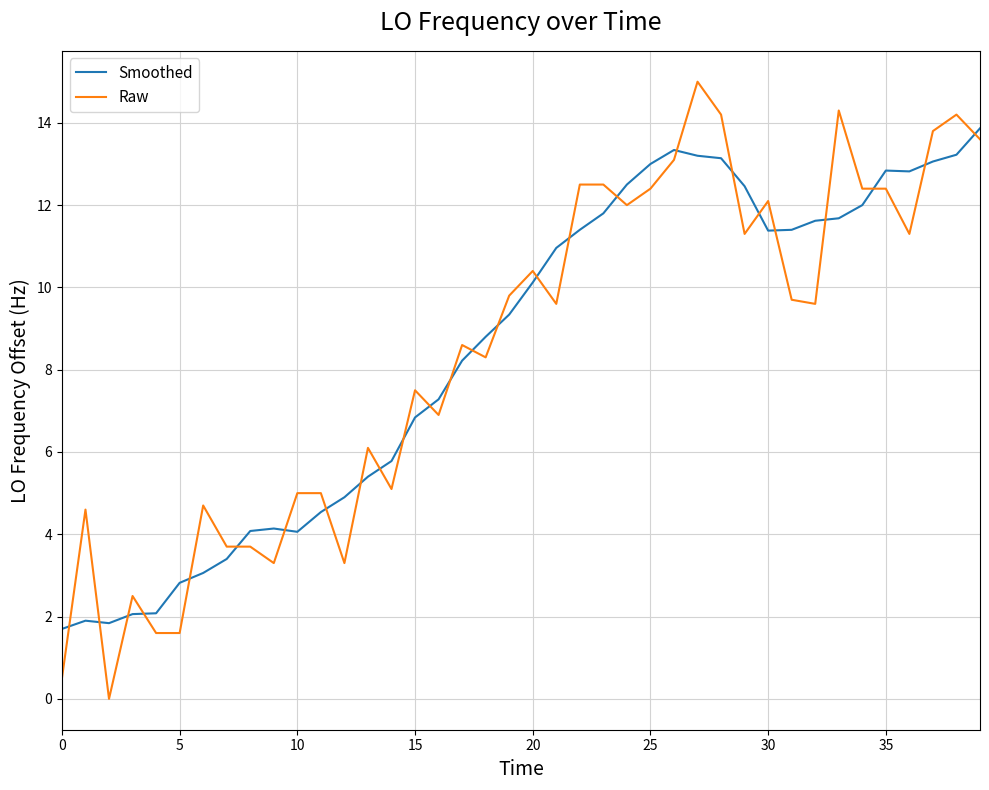

How many lines are shown in the chart?

2